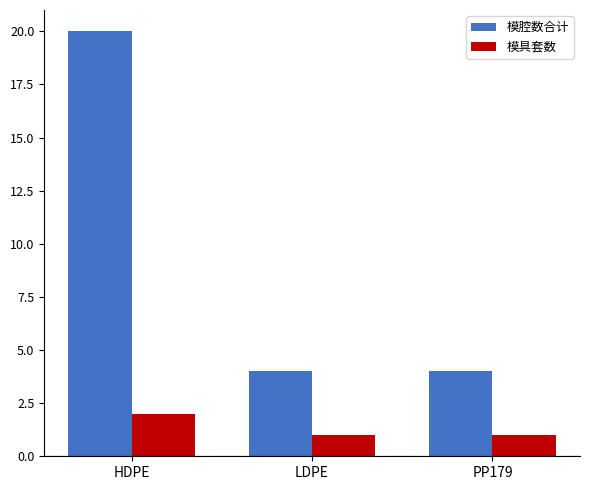

What is the label of the 3rd bar from the left?

PP179